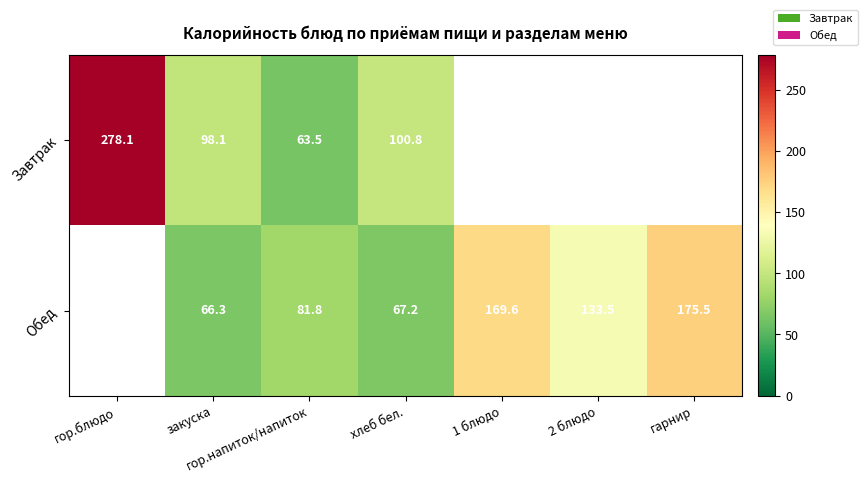

The value of Обед at гарнир is 93.9. True or false?

False